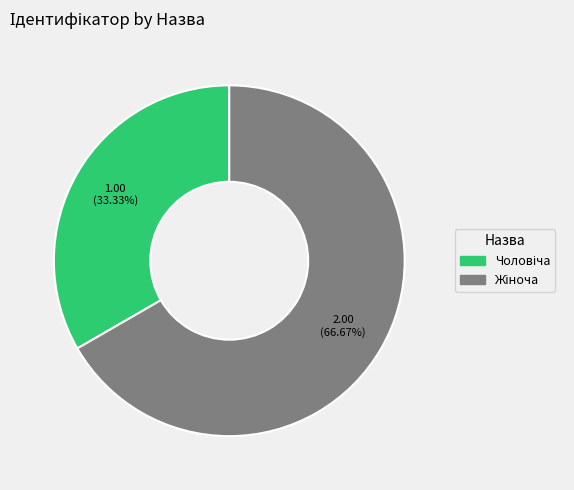

Is there any slice that represents more than half of the pie?

Yes